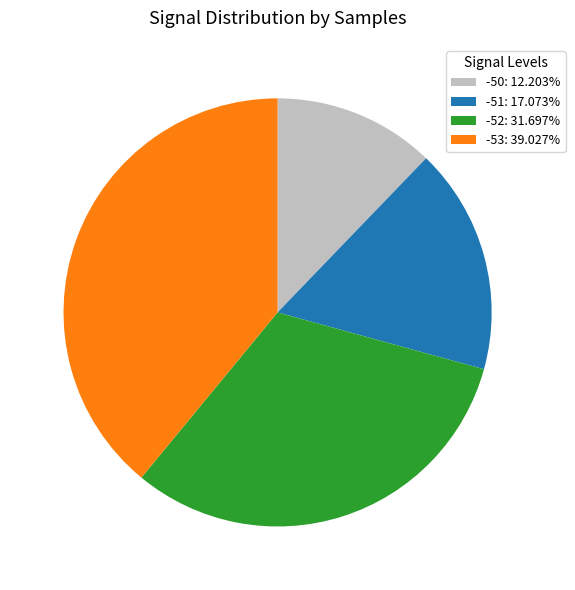

Approximately how many times larger is the value at -53: 39.027% compared to -52: 31.697%?

1.2